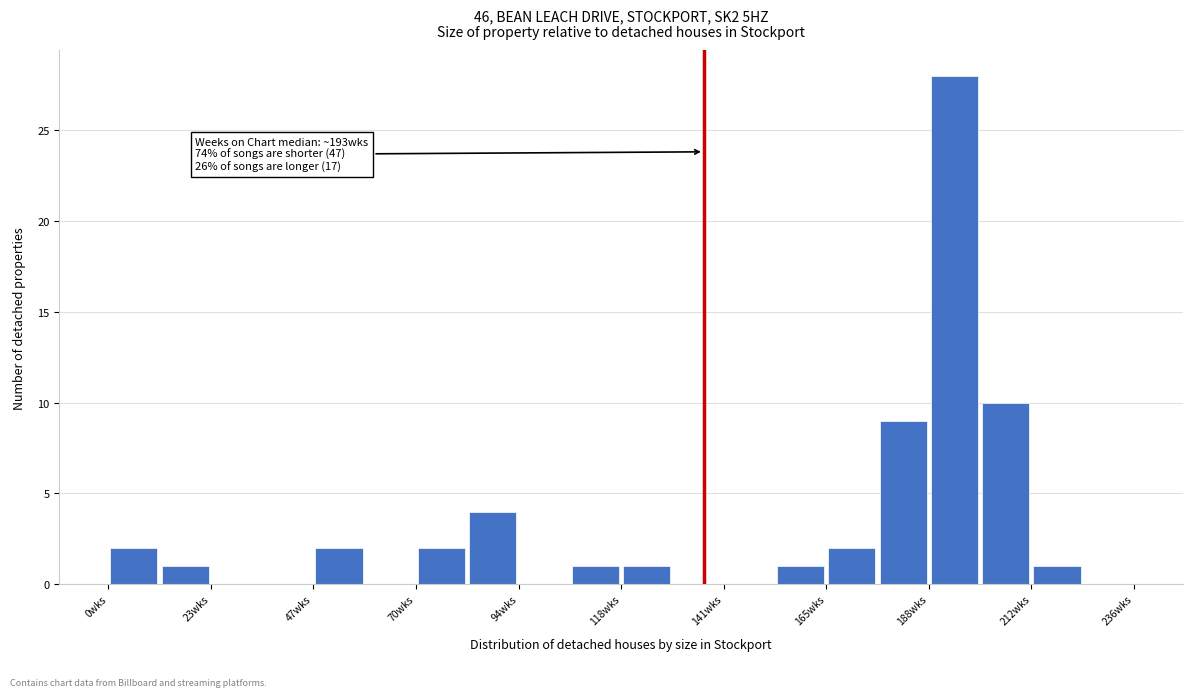

Around what value on the x-axis is the tallest bar? Give the approximate position of its centre, as read against the axis.

195